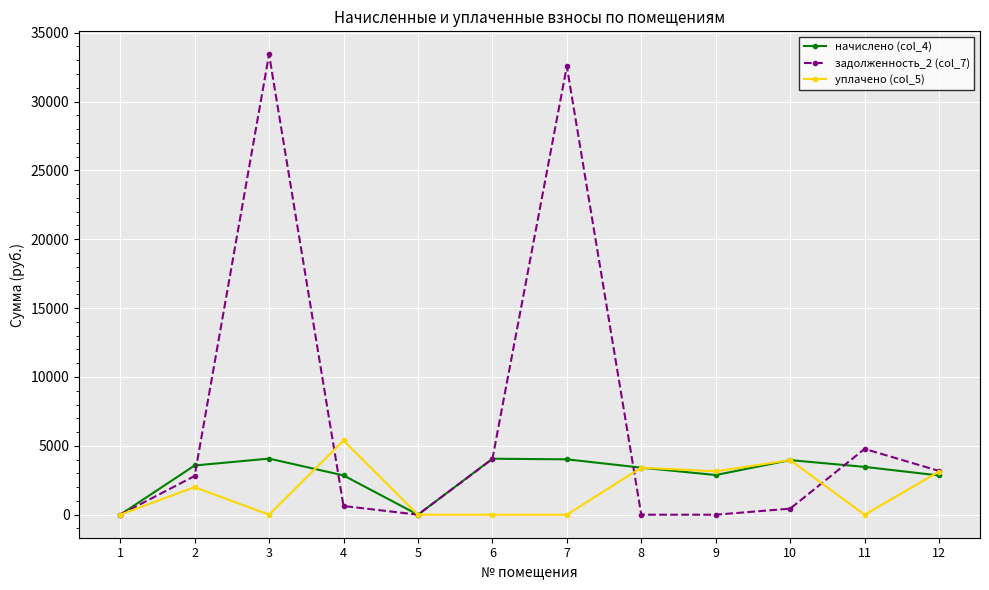

Which series has the widest spread of values?

задолженность_2 (col_7)